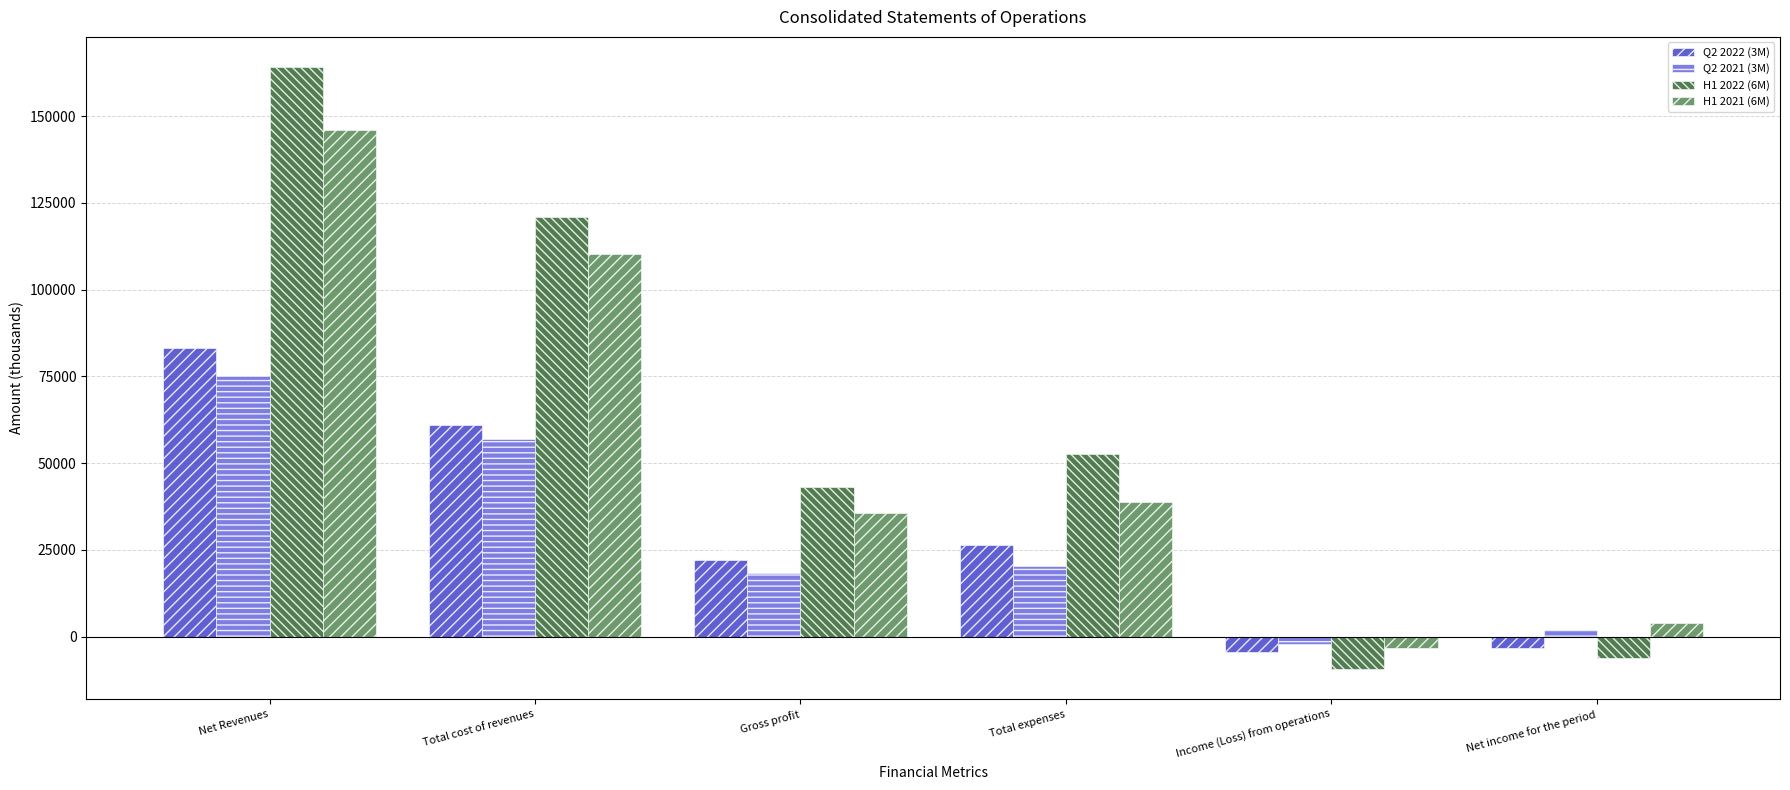

Is it true that Q2 2022 (3M) equals -3125 at Net income for the period?

True